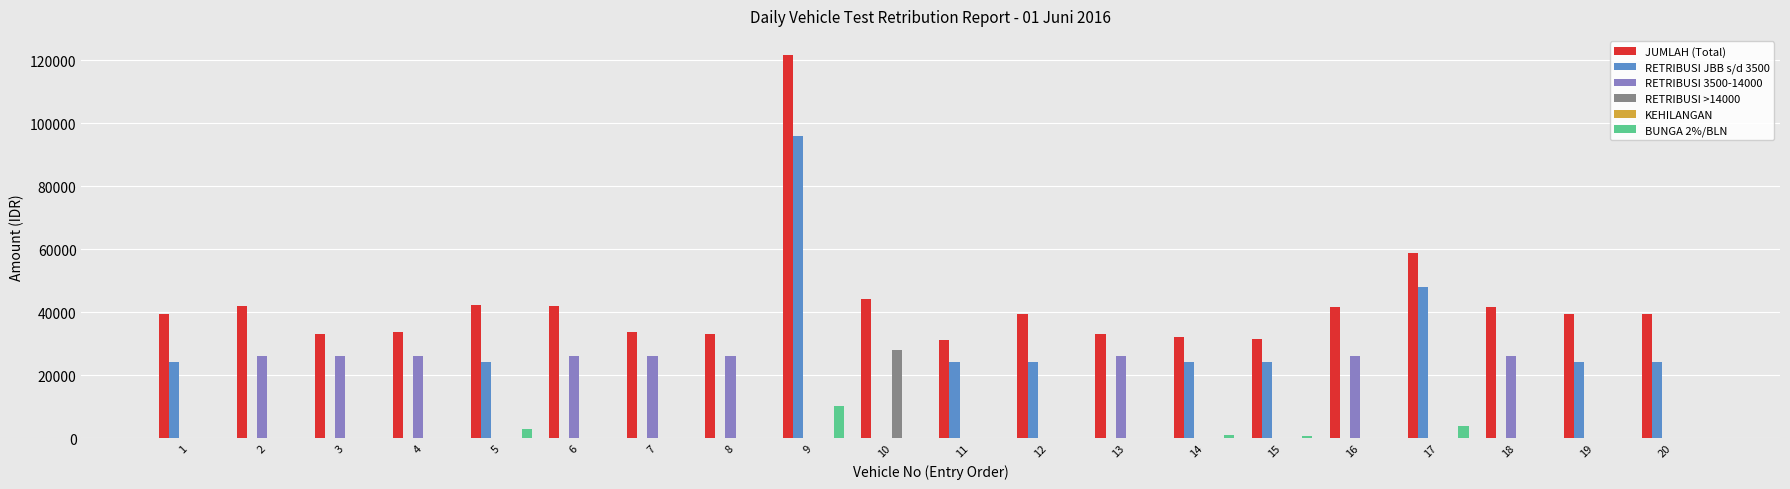

What is the maximum value for JUMLAH (Total)?

121580